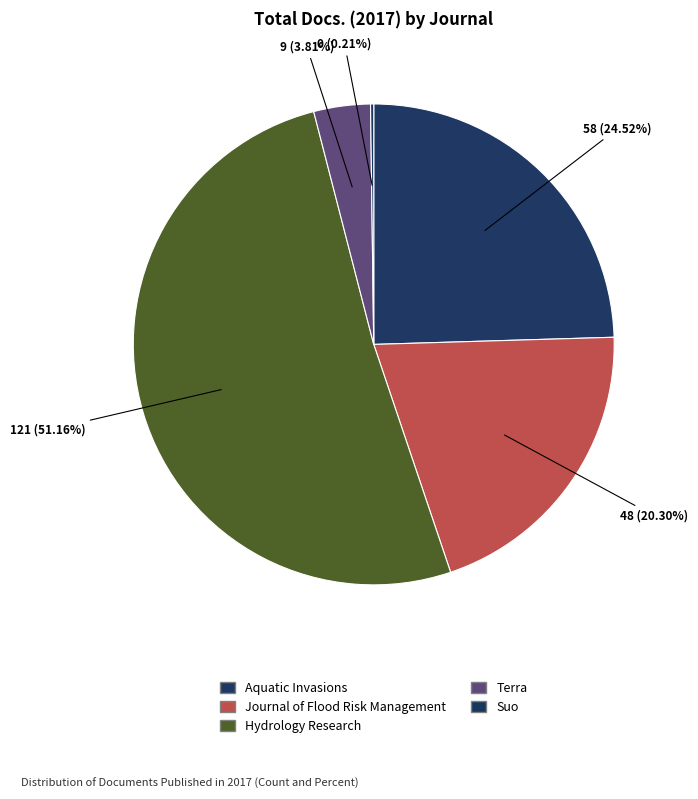

To the nearest percent, what is the difference between the Suo and Hydrology Research slice percentages?

51%